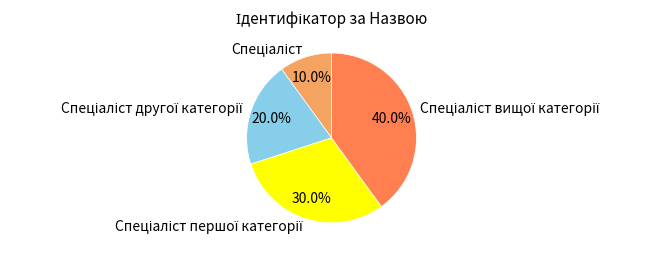

Is there any slice that represents more than half of the pie?

No